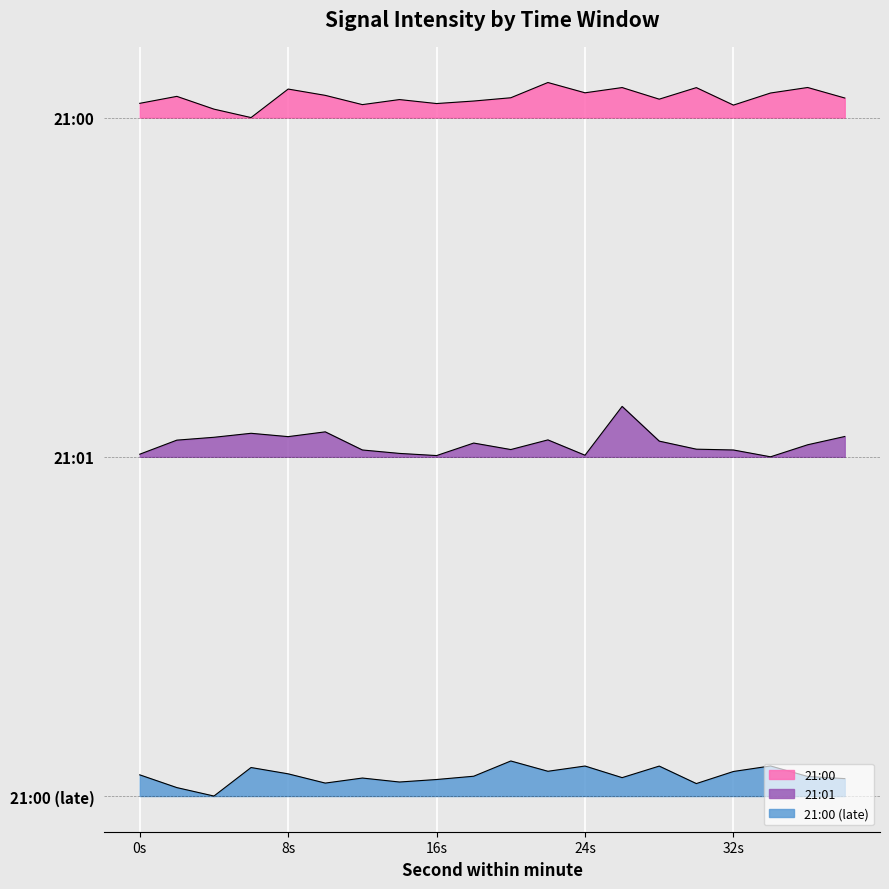

At which label does 21:00 reach its peak?

22